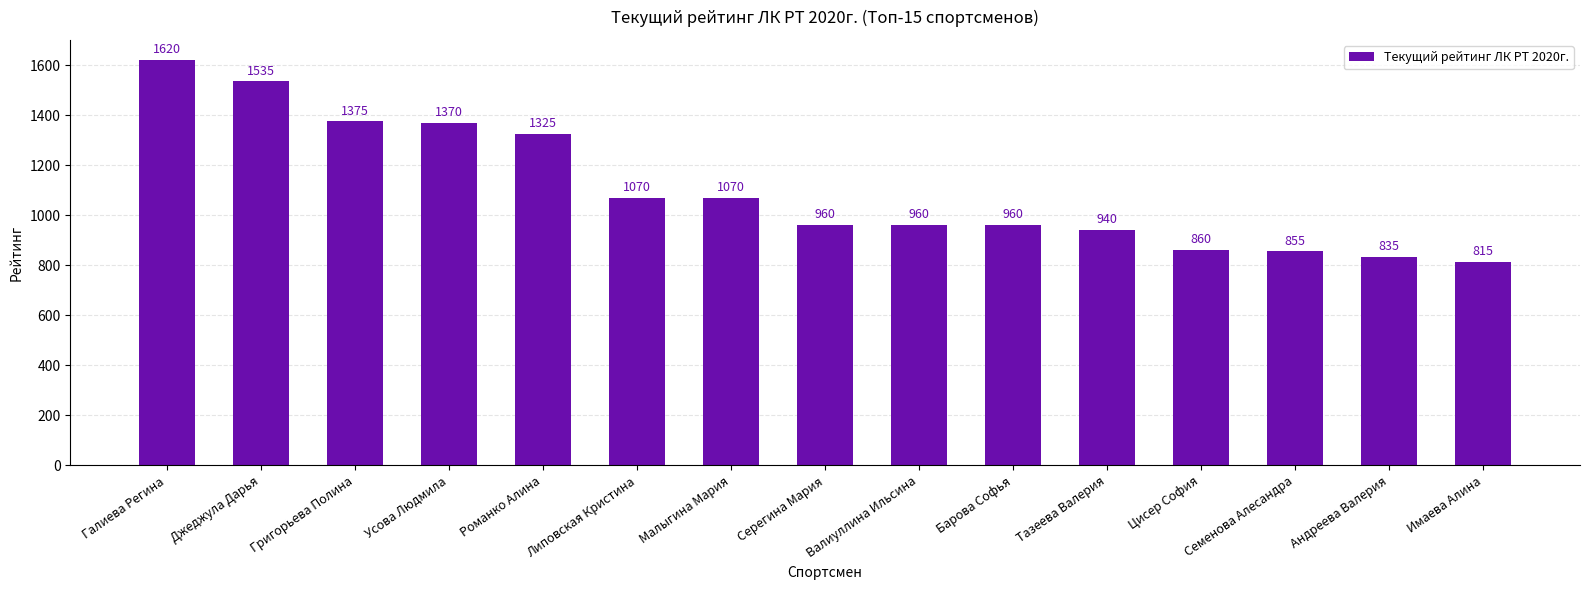

What is the change in value from Барова Софья to Имаева Алина?

-145